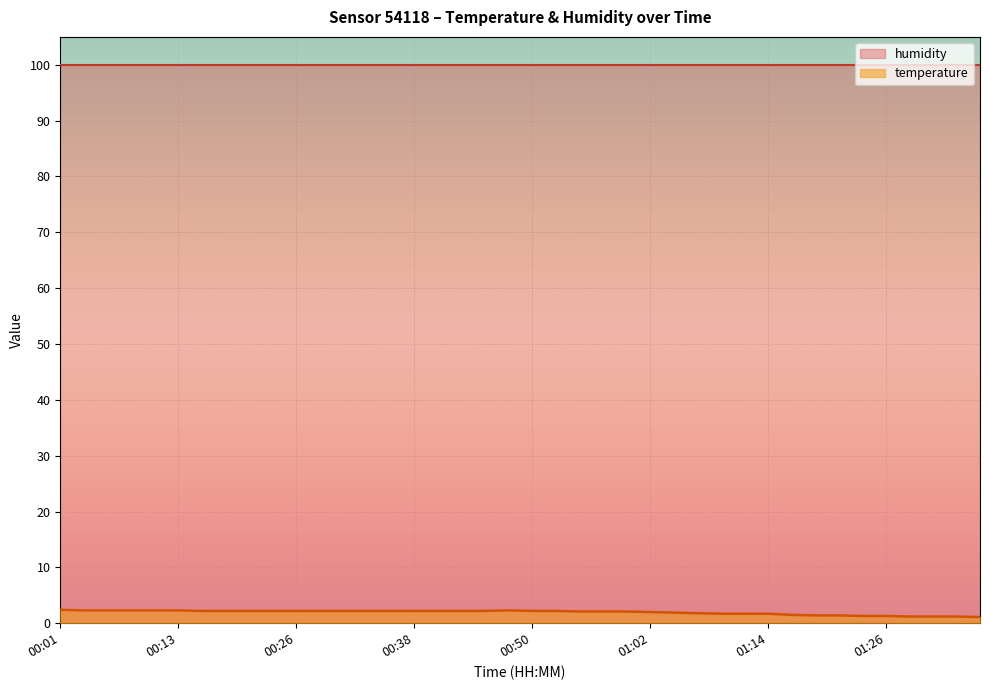

Rank the categories by value from highest to lowest.

00:01, 00:03, 00:06, 00:08, 00:11, 00:13, 00:47, 00:16, 00:18, 00:21, 00:23, 00:26, 00:28, 00:30, 00:33, 00:35, 00:38, 00:40, 00:43, 00:45, 00:50, 00:52, 00:55, 00:57, 01:00, 01:02, 01:05, 01:07, 01:09, 01:12, 01:14, 01:17, 01:19, 01:22, 01:24, 01:26, 01:29, 01:31, 01:34, 01:36